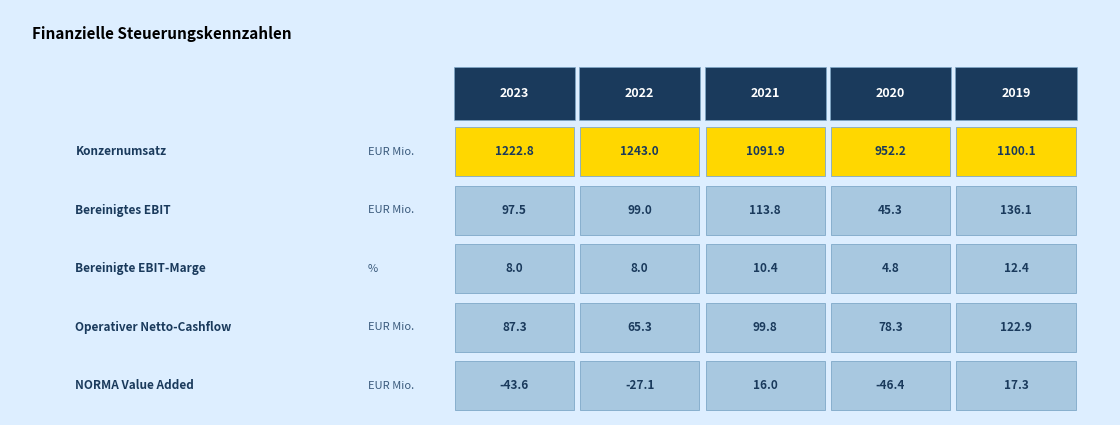

At which category does the chart reach its minimum across all series?

2020